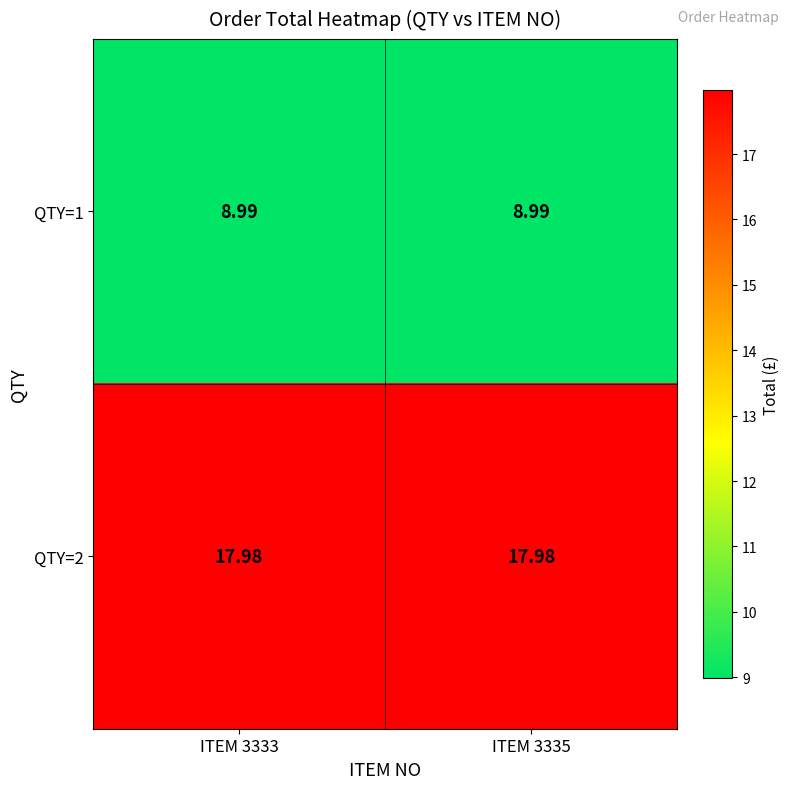

Is the value of QTY=1 at ITEM 3335 greater than the value of QTY=2 at ITEM 3335?

No